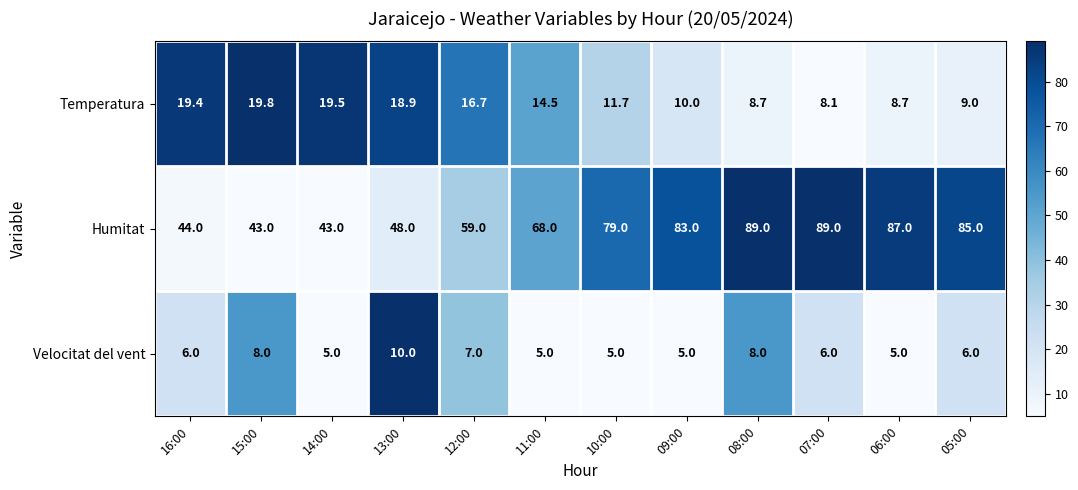

At how many categories does at least one series exceed 8?

12